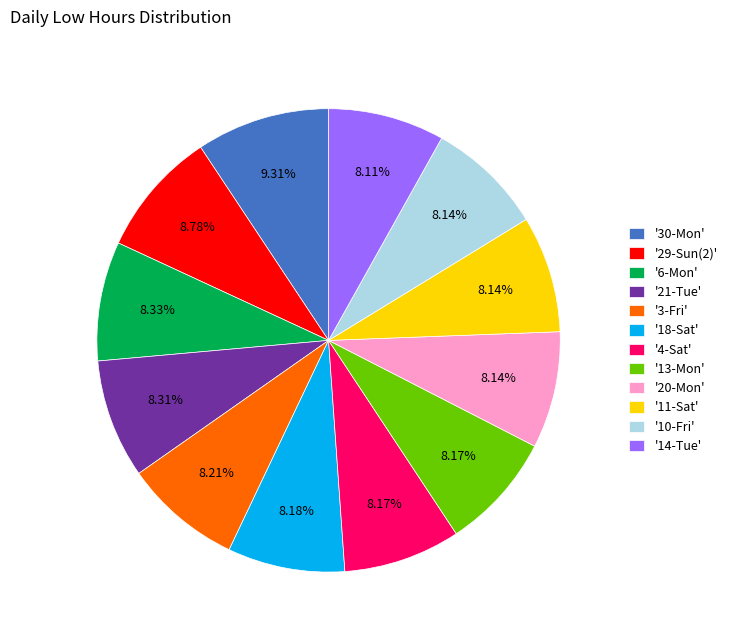

To the nearest percent, what is the average slice percentage?

8%